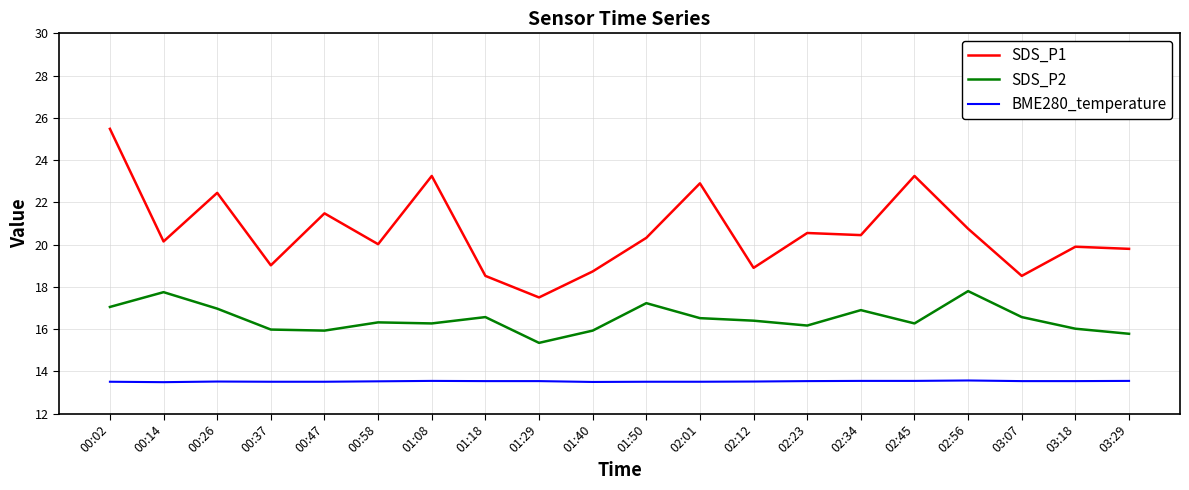

What are all the series names shown in the legend?

SDS_P1, SDS_P2, BME280_temperature